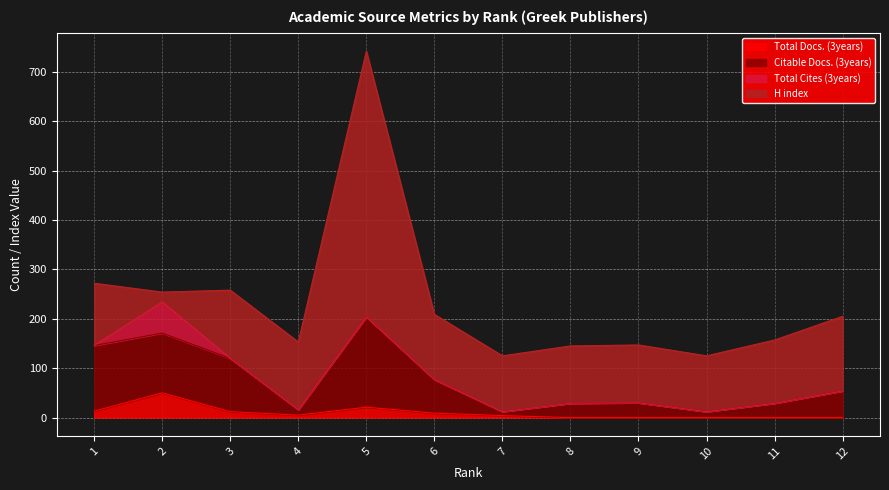

The value of Total Docs. (3years) at 5 is 21. True or false?

True